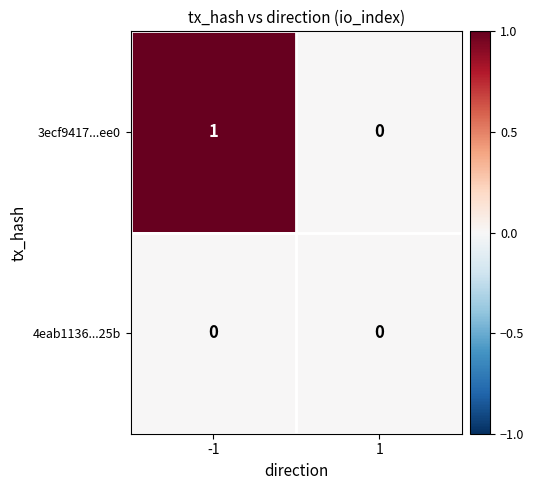

Reading left to right, what are all the values shown in this chart?

3ecf9417...ee0: 1	0
4eab1136...25b: 0	0